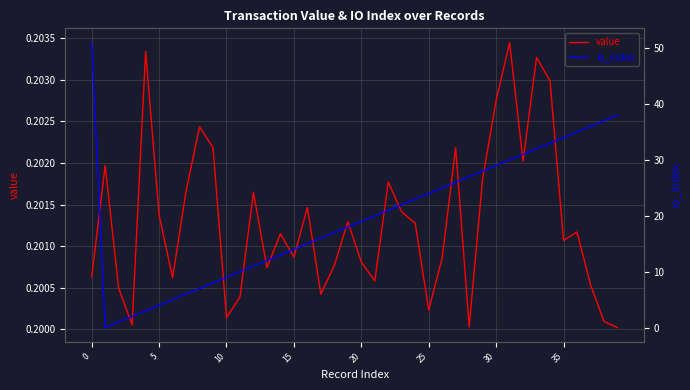

The value series shows 0.1 at 24. True or false?

False